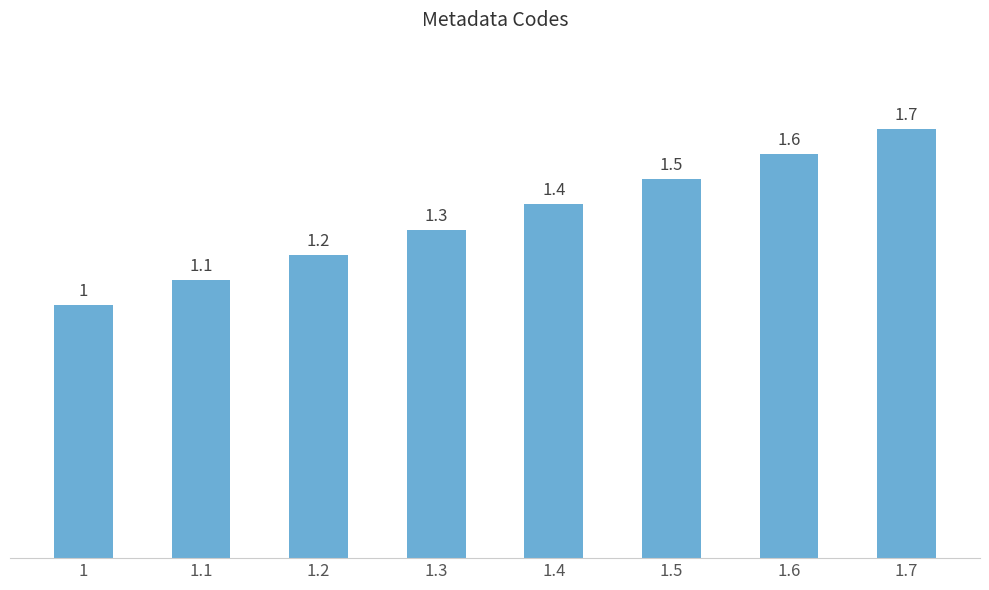

What is the difference between the maximum and minimum values?

0.7